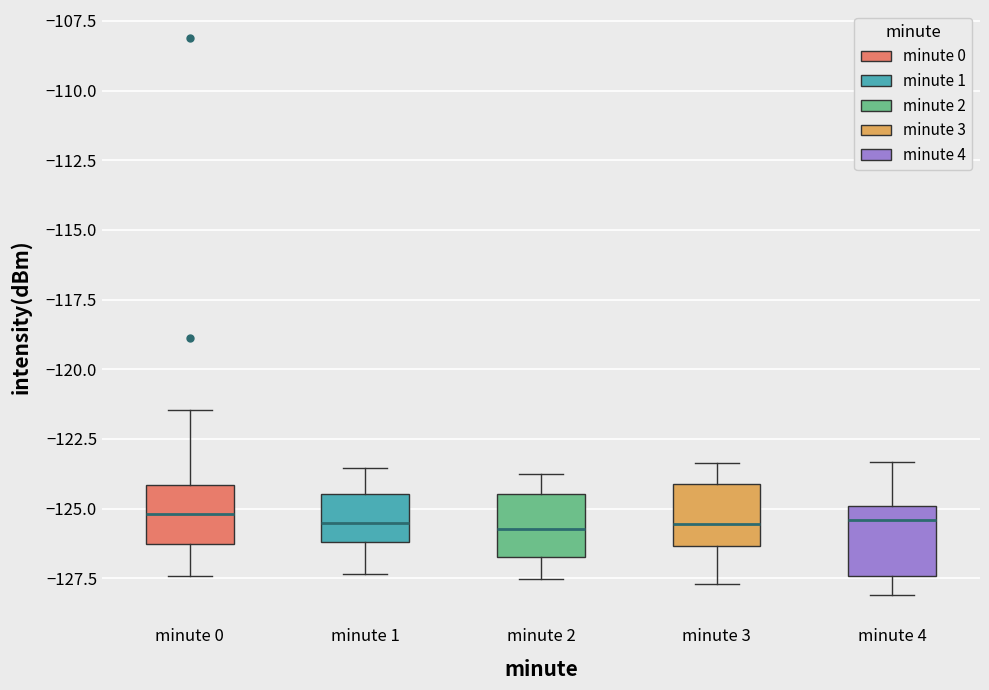

Reading left to right, transcribe this box plot: for each box, give where its median line is, the range the box spans, and where its two whiskers end, as read against the y-axis. The values are not printed on the chart, so give them approximately, as read against the axis.

minute 0: median -125.0, box -126.5 to -124.0, whiskers -127.5 to -121.5
minute 1: median -125.5, box -126.0 to -124.5, whiskers -127.5 to -123.5
minute 2: median -125.5, box -126.5 to -124.5, whiskers -127.5 to -124.0
minute 3: median -125.5, box -126.5 to -124.0, whiskers -127.5 to -123.5
minute 4: median -125.5, box -127.5 to -125.0, whiskers -128.0 to -123.5